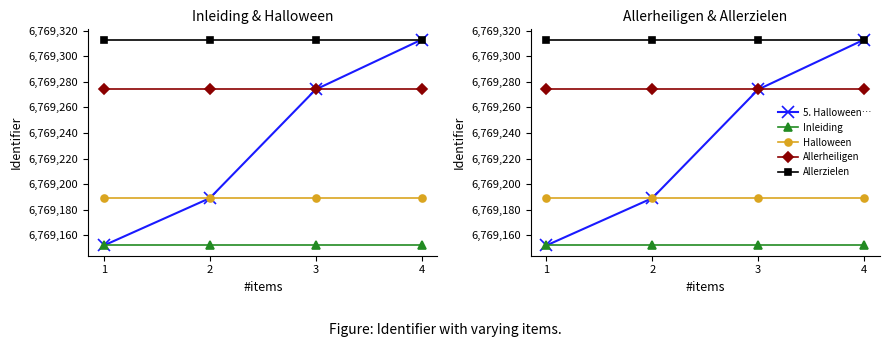

At 3, list the series in order from smallest to largest.

Inleiding, Halloween, 5. Halloween, Allerzielen en Allerheili…, Allerheiligen, Allerzielen